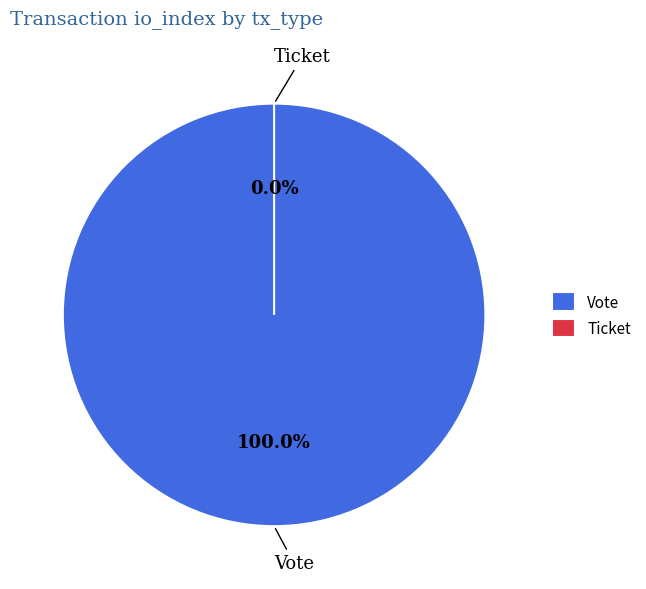

What percentage do Vote and Ticket together represent?

100.0%